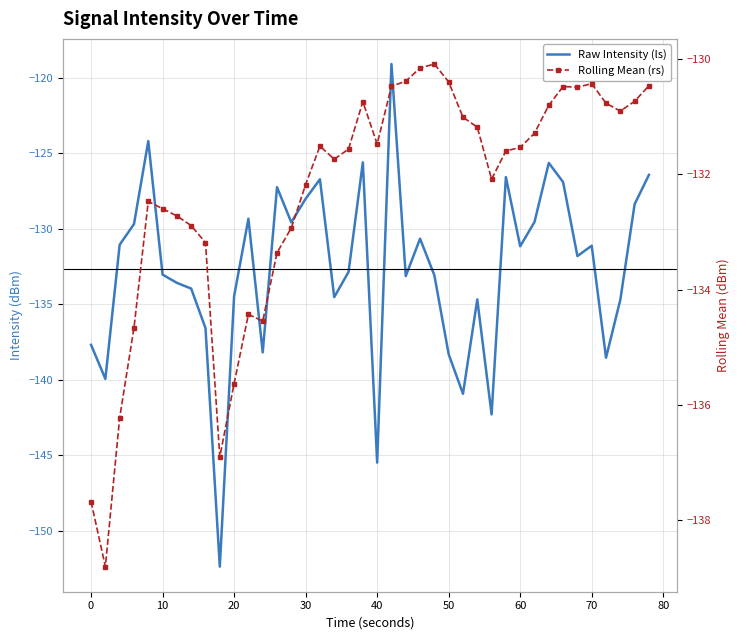

What is the greatest value displayed?

-119.1